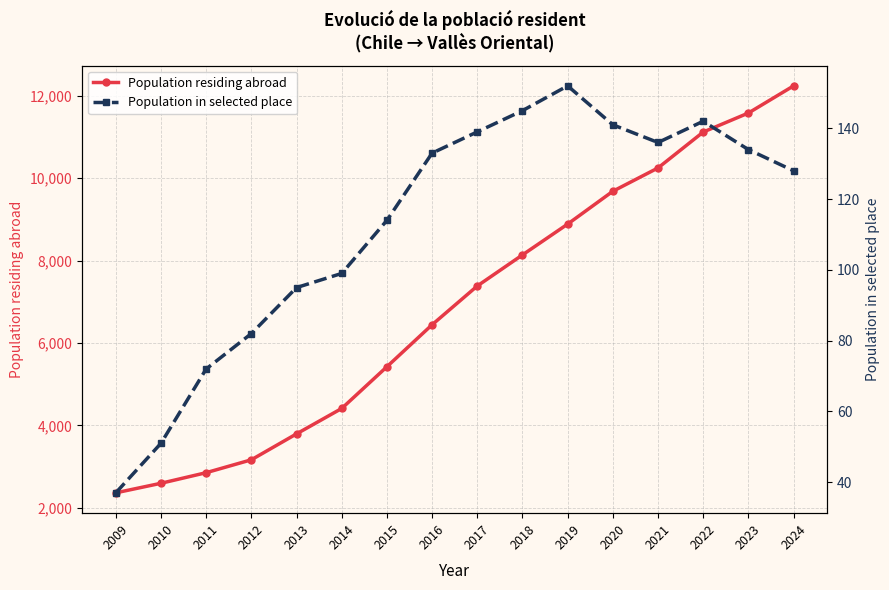

Reading right to left, what are all the values shown in this chart?

Population residing abroad: 2024=12240	2023=11581	2022=11119	2021=10248	2020=9682	2019=8885	2018=8137	2017=7383	2016=6442	2015=5423	2014=4410	2013=3793	2012=3164	2011=2851	2010=2594	2009=2362
Population in selected place: 2024=128	2023=134	2022=142	2021=136	2020=141	2019=152	2018=145	2017=139	2016=133	2015=114	2014=99	2013=95	2012=82	2011=72	2010=51	2009=37